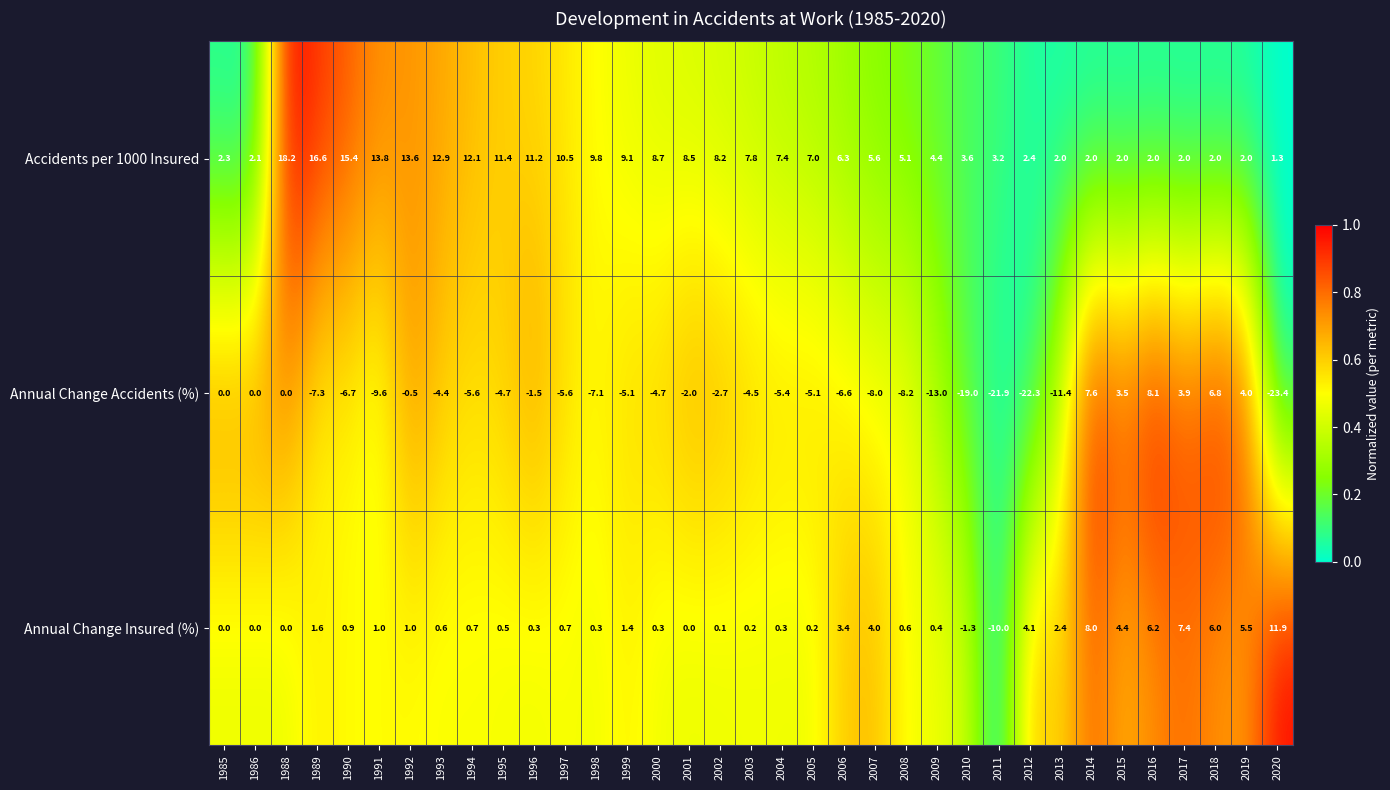

True or false: Annual Change Insured (%) has a value of 0.1 at 2002.

True